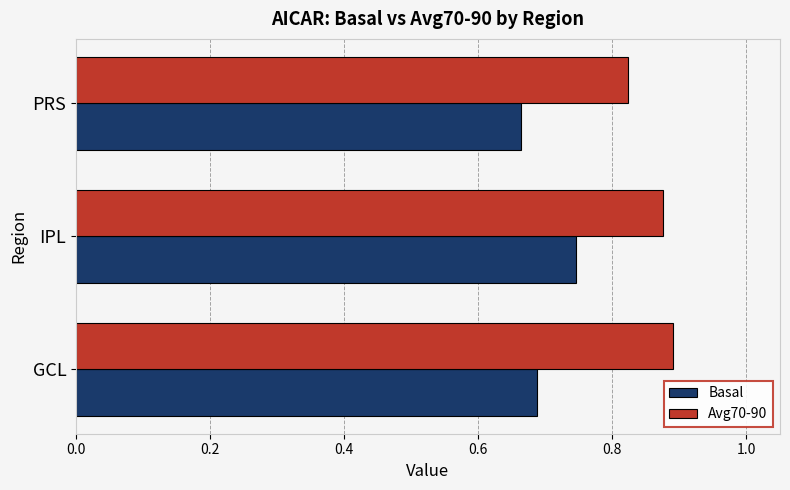

Rank the series at GCL from lowest to highest value.

Basal, Avg70-90